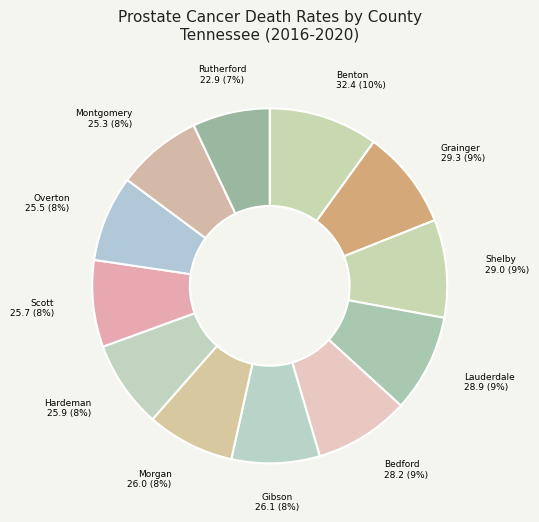

How many slices are in this pie chart?

12